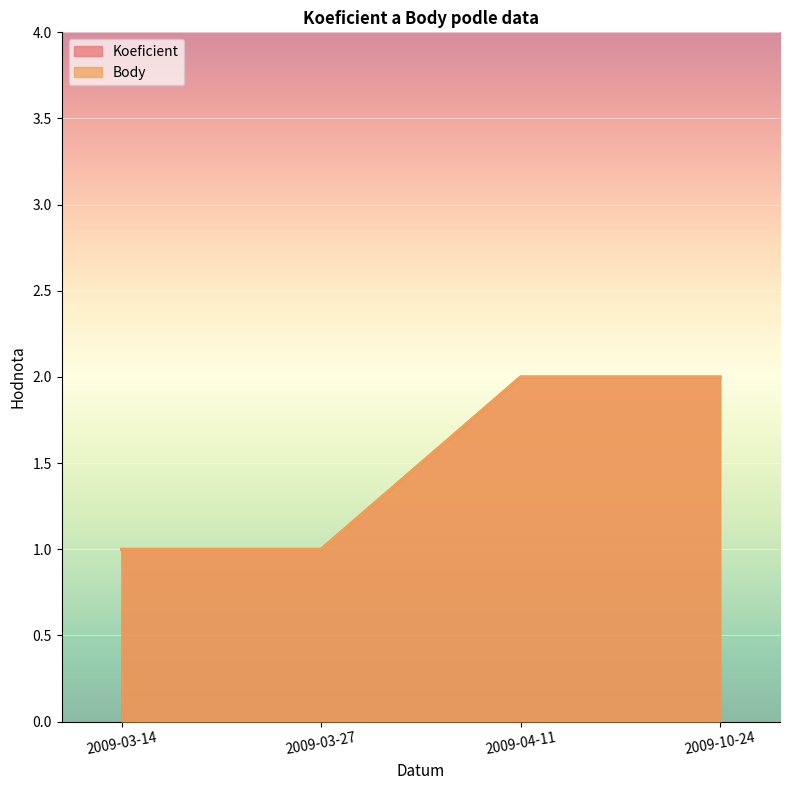

List the series in order of their peak value, lowest first.

Koeficient, Body